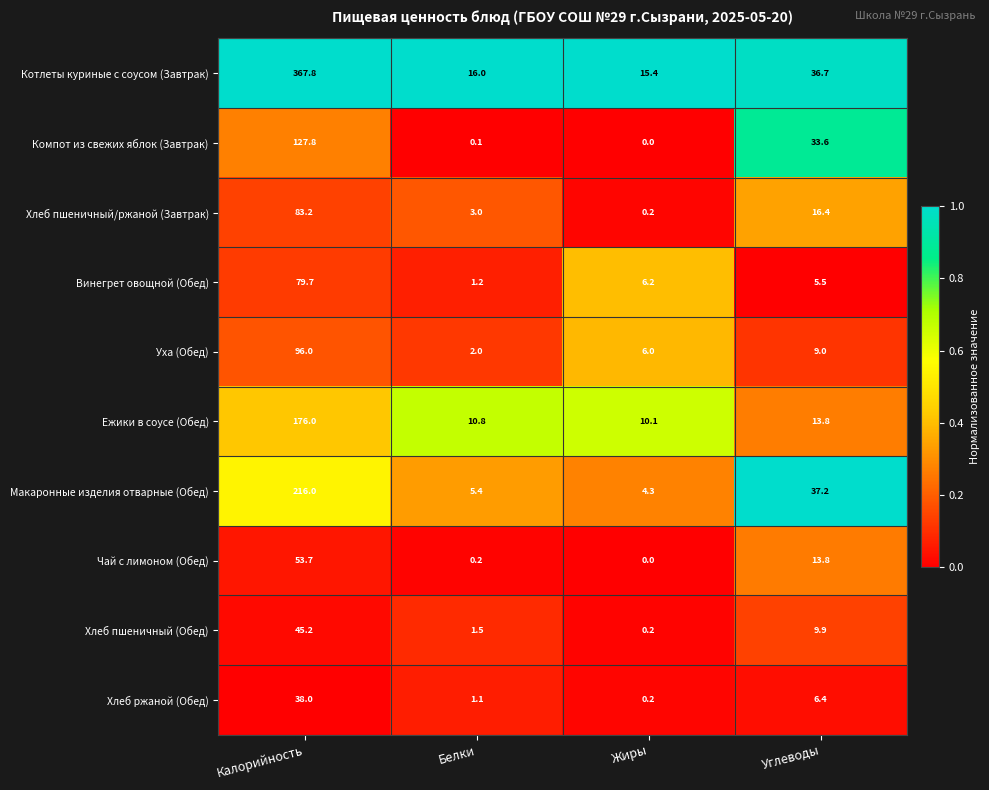

Read the Винегрет овощной (Обед) value at Белки.

1.2